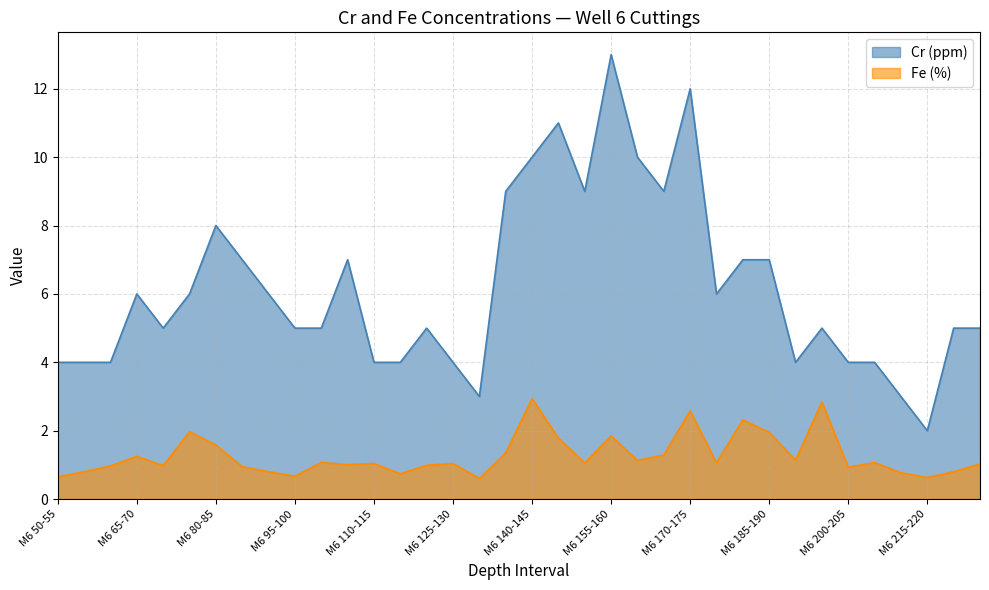

At how many categories does at least one series exceed 9?

5